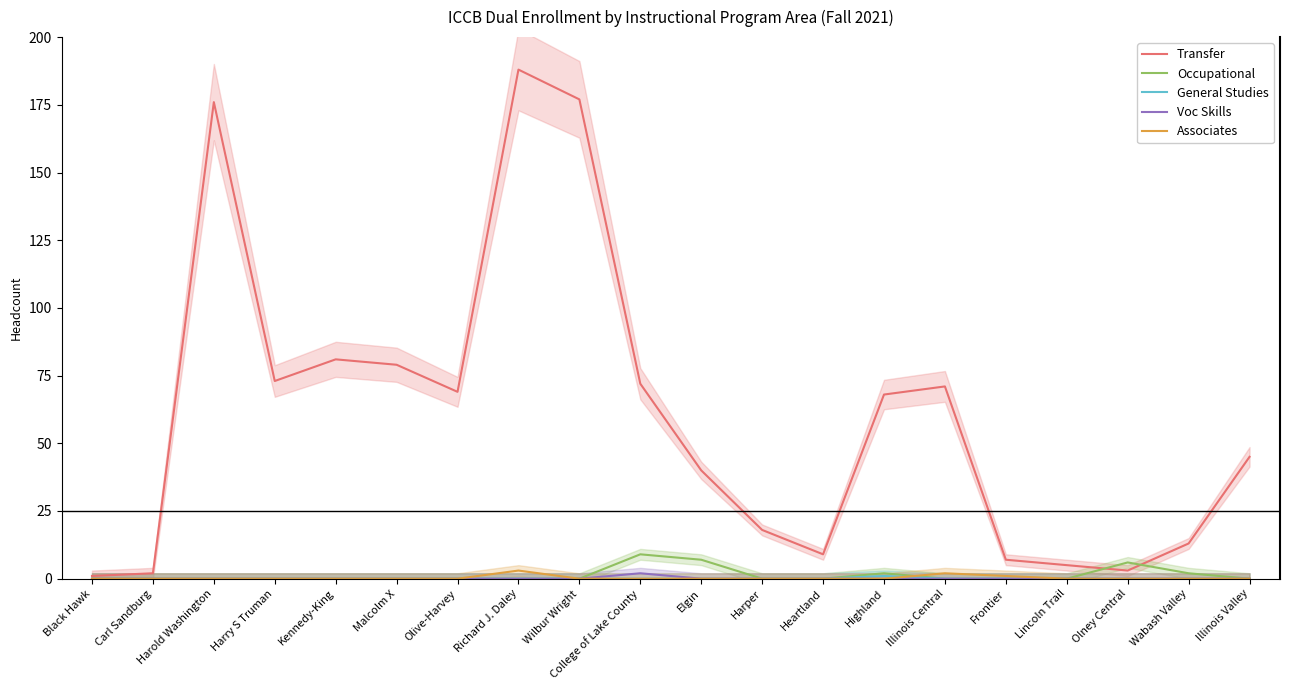

What is the label of the 20th point from the right?

Black Hawk